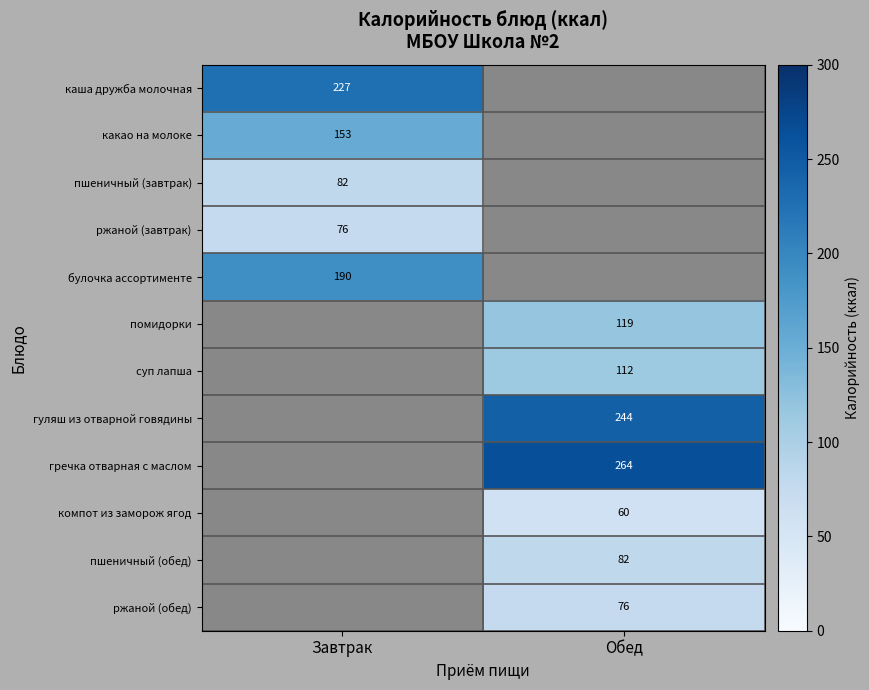

What is the spread (max minus min) of values at Завтрак?

151.0